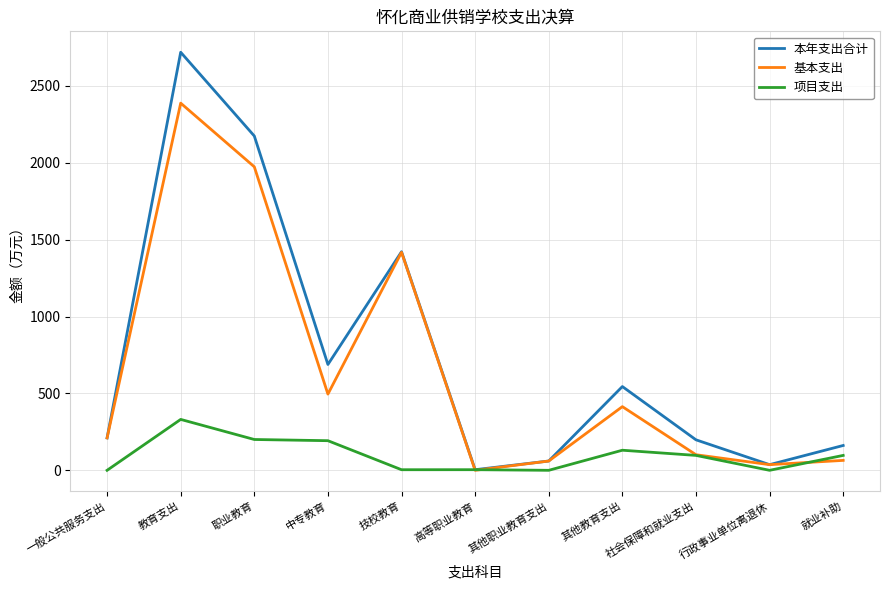

Which series has the largest range (max minus min)?

本年支出合计